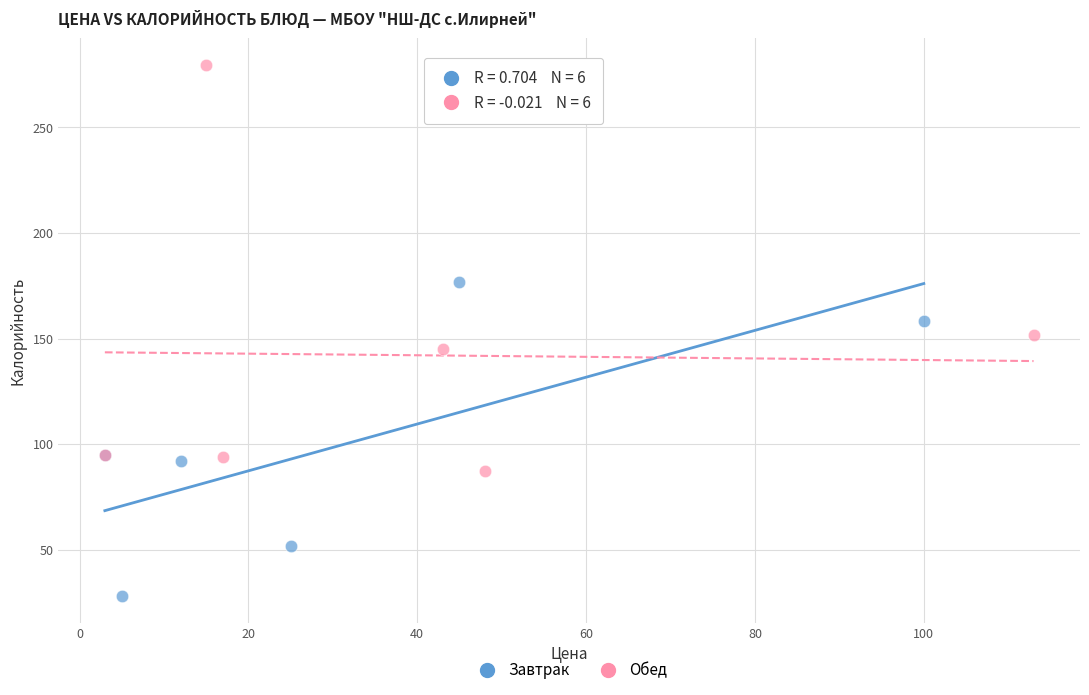

Which series has the largest Y range (max minus min)?

Обед